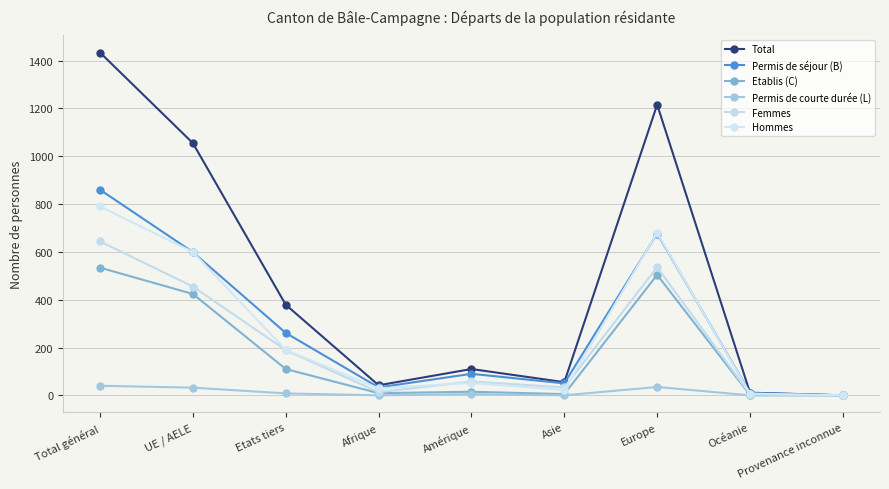

What is the value of the Total point at the 8th from the left?

11